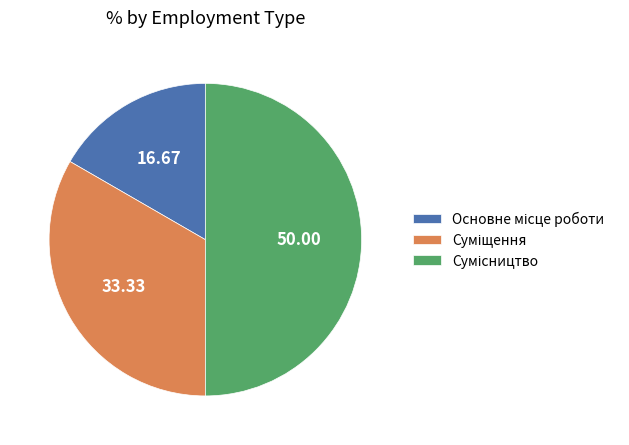

Between Основне місце роботи and Суміщення, which is larger?

Суміщення